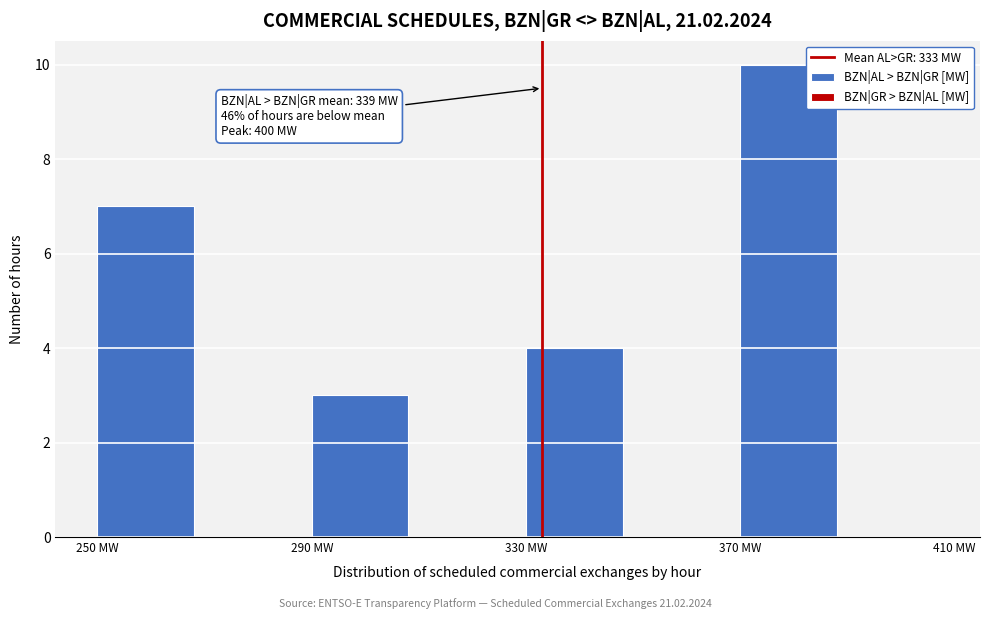

Over which range of the x-axis is the bar tallest?

370 to 410